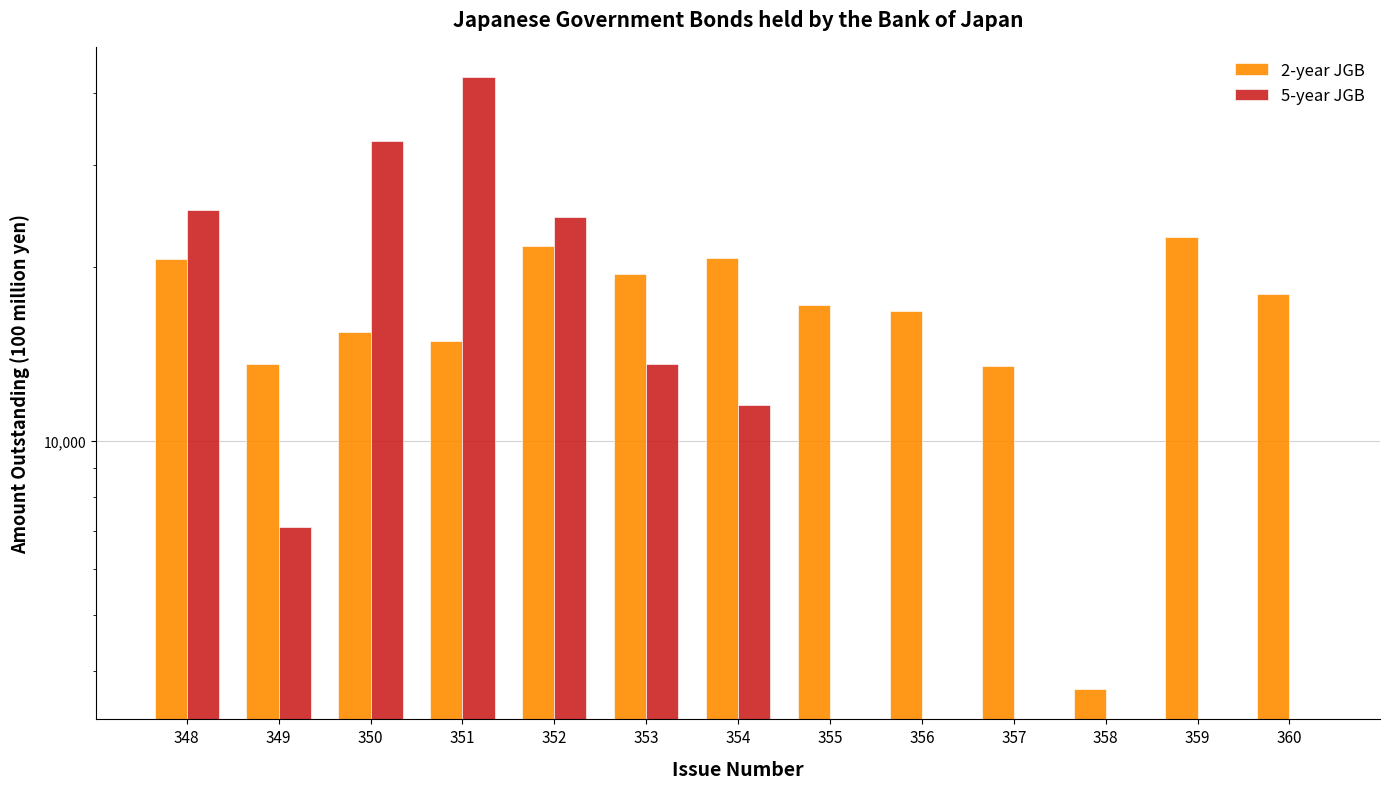

True or false: 5-year JGB has a value of -19806 at 360.

False